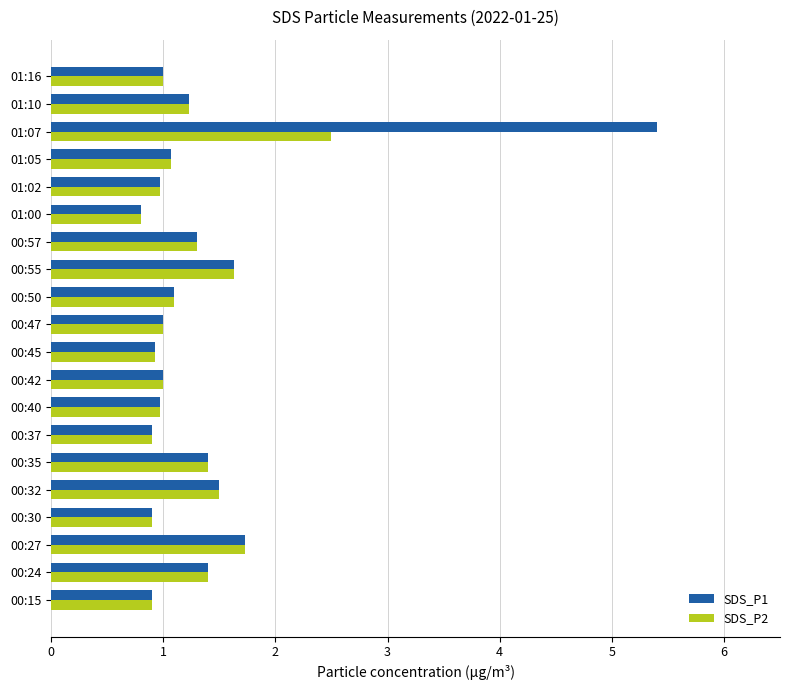

What is the maximum value for SDS_P1?

5.4